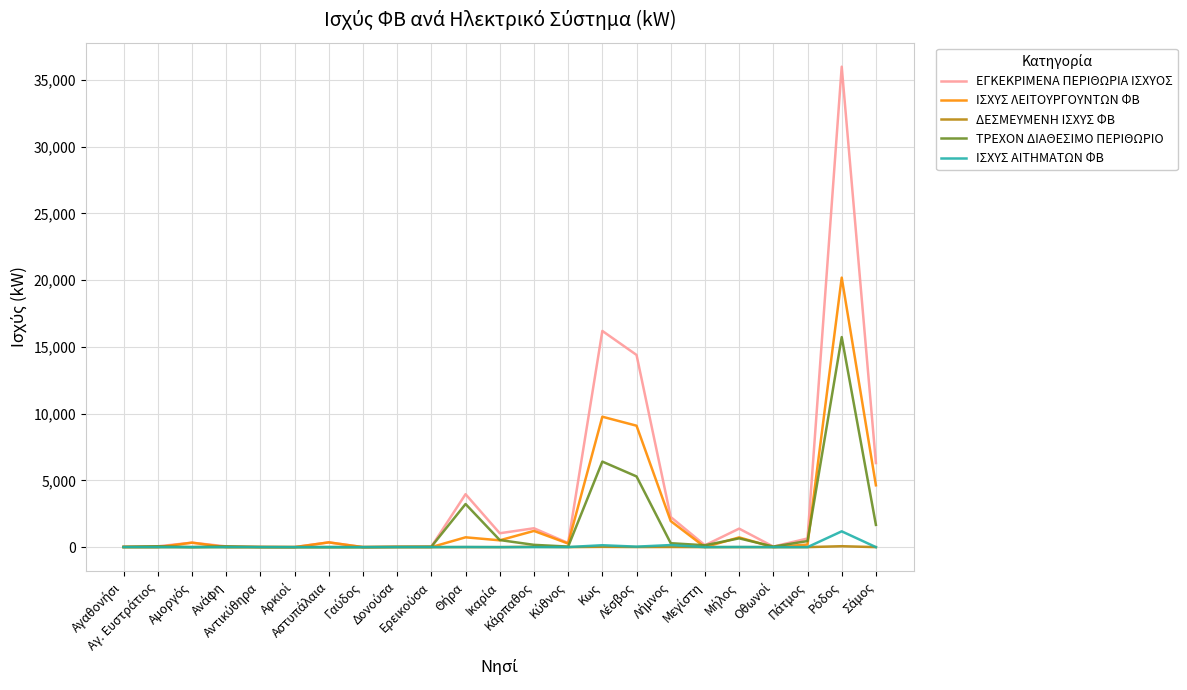

Which series has the widest spread of values?

ΕΓΚΕΚΡΙΜΕΝΑ ΠΕΡΙΘΩΡΙΑ ΙΣΧΥΟΣ